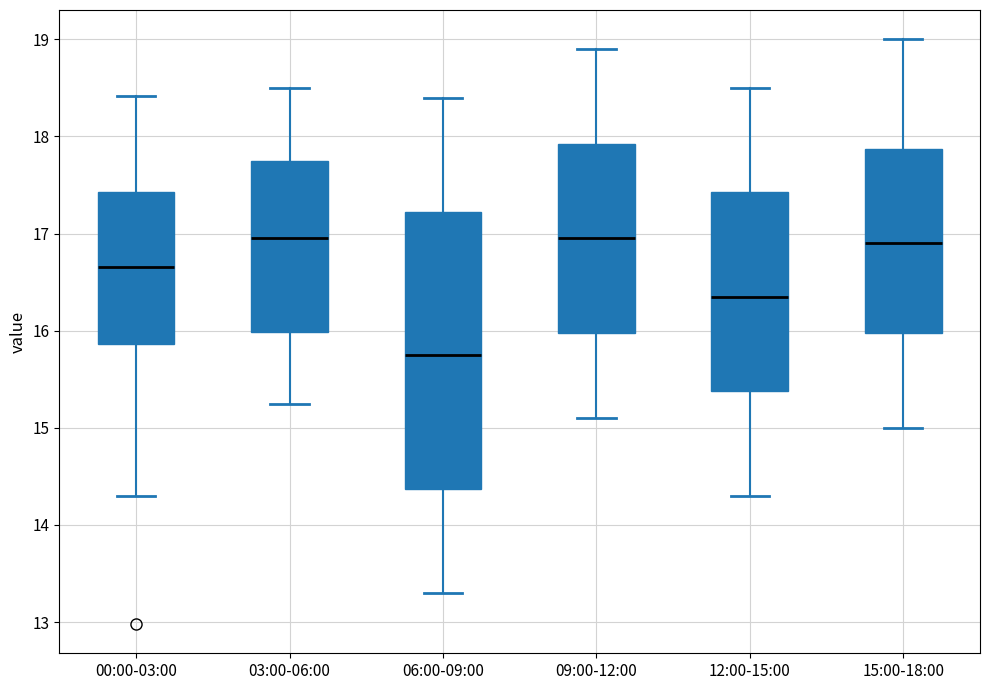

Where does the median line of the box for 06:00-09:00 sit on the y-axis? The values are not printed on the chart, so give them approximately, as read against the axis.

15.8